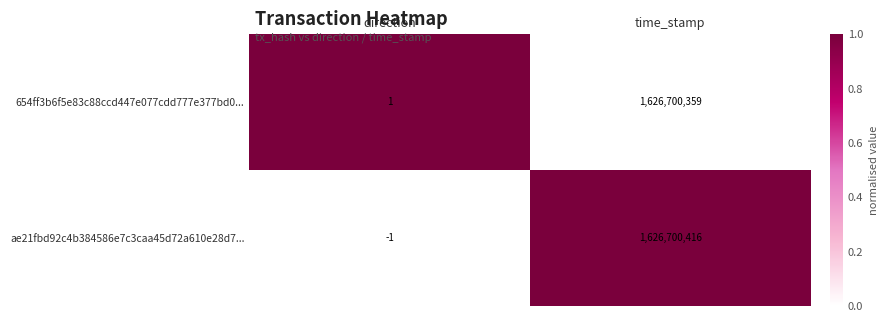

Which series has the largest total across all categories?

ae21fbd92c4b384586e7c3caa45d72a610e28d7...